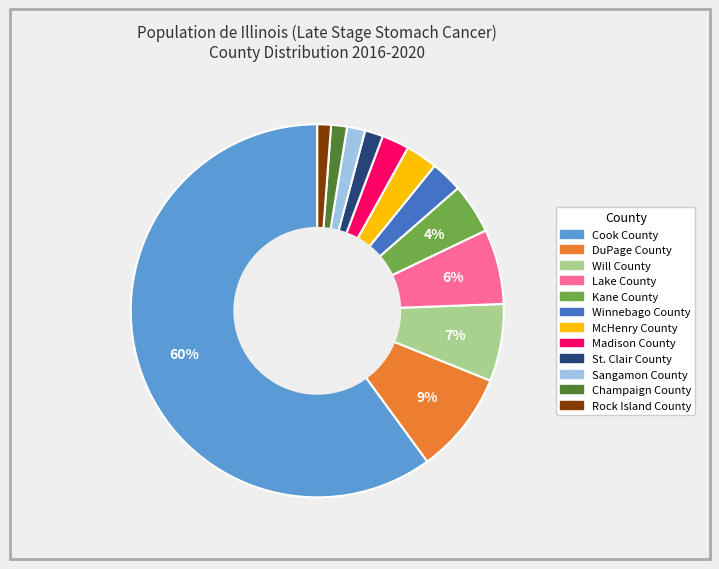

Which category has the biggest portion of the pie?

Cook County